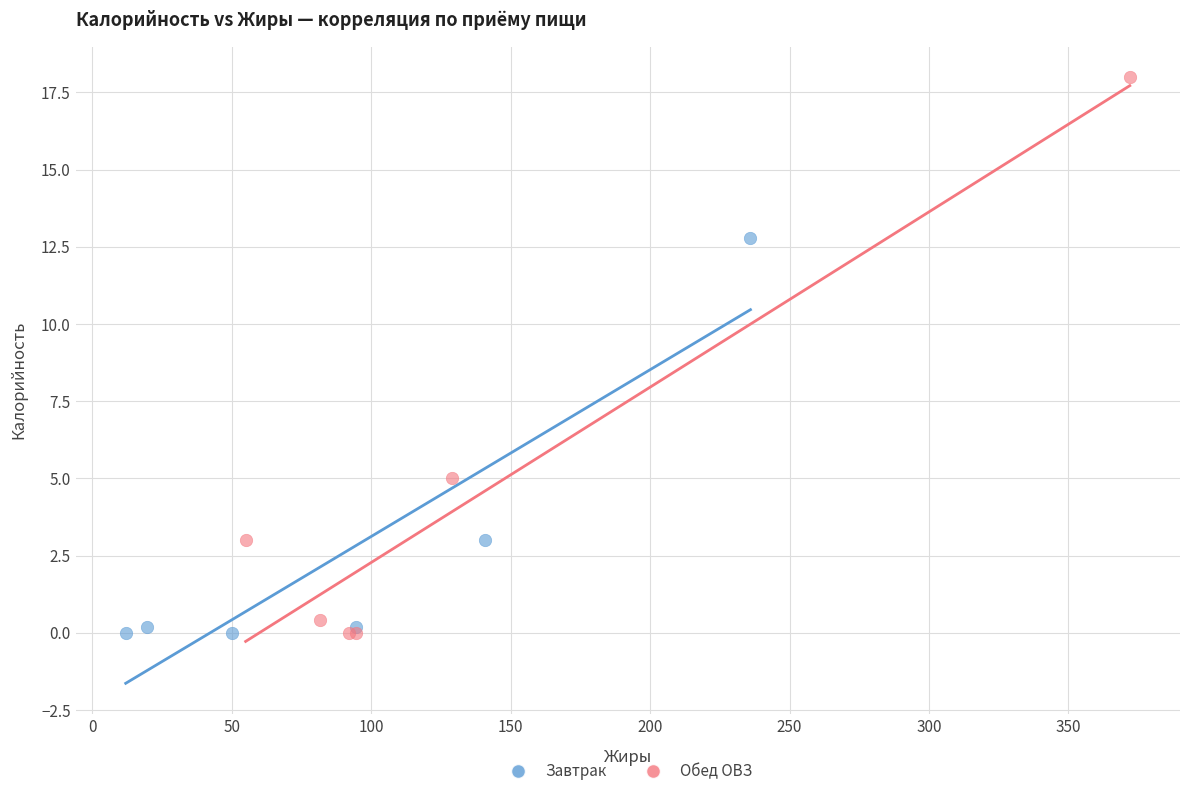

Which series has the widest spread of Y values?

Обед ОВЗ